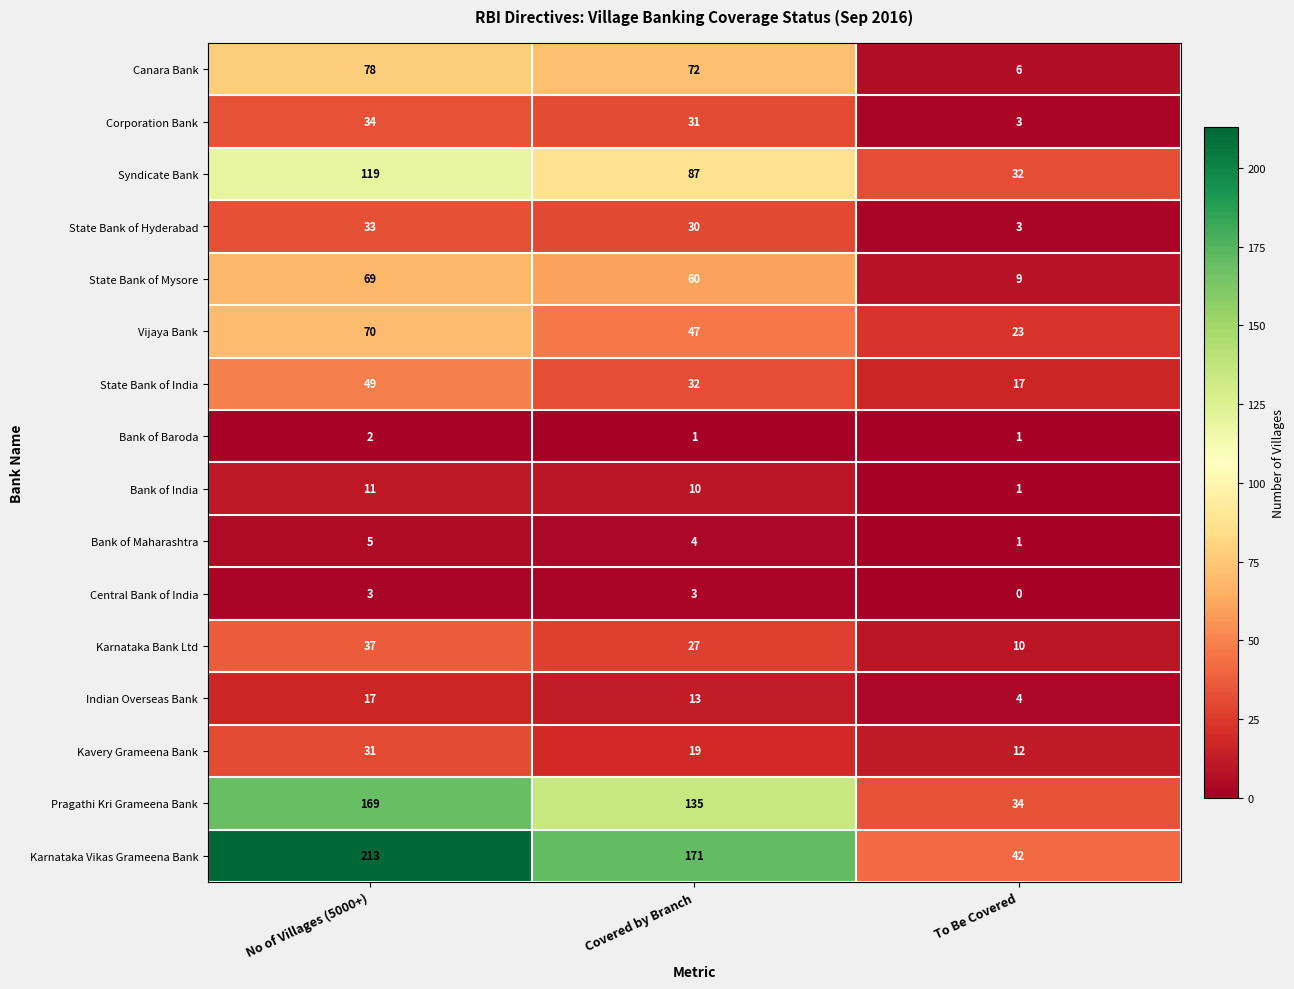

What value does the Vijaya Bank series have at Covered by Branch, to the nearest 5?

45